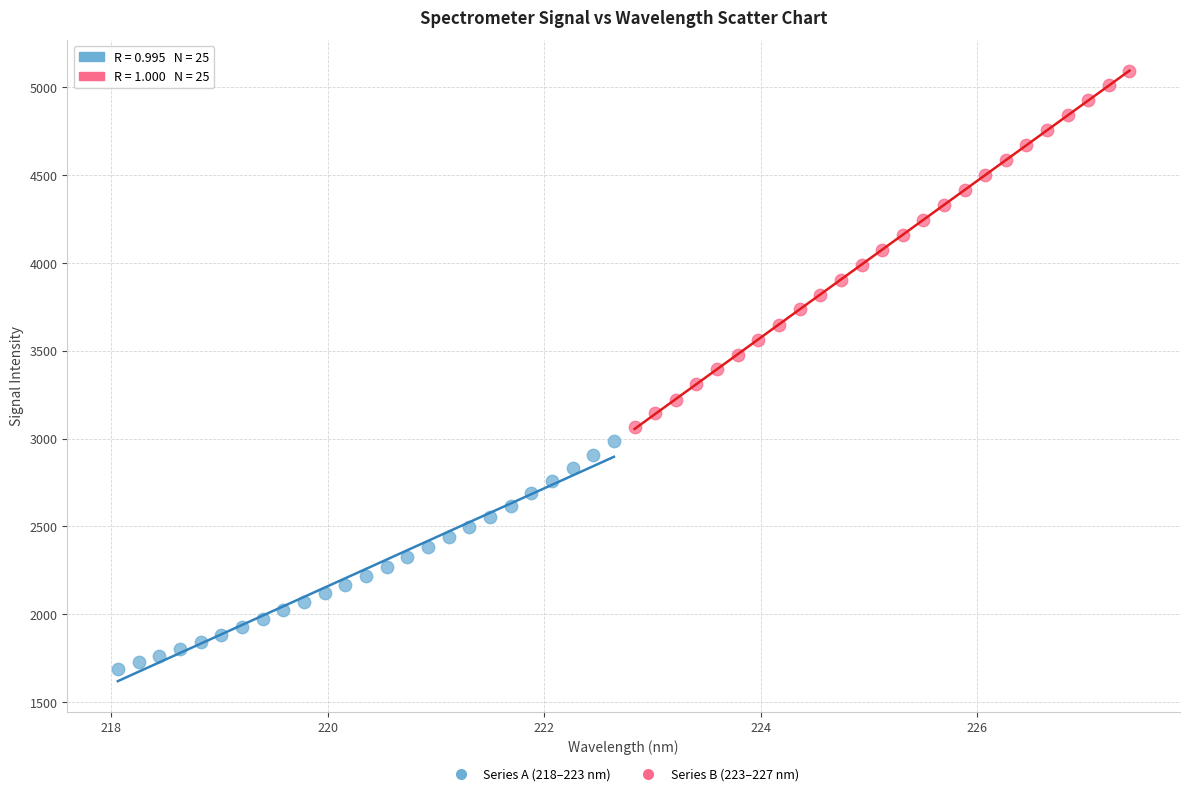

Which series has the widest spread of Y values?

Series B (223–227 nm)